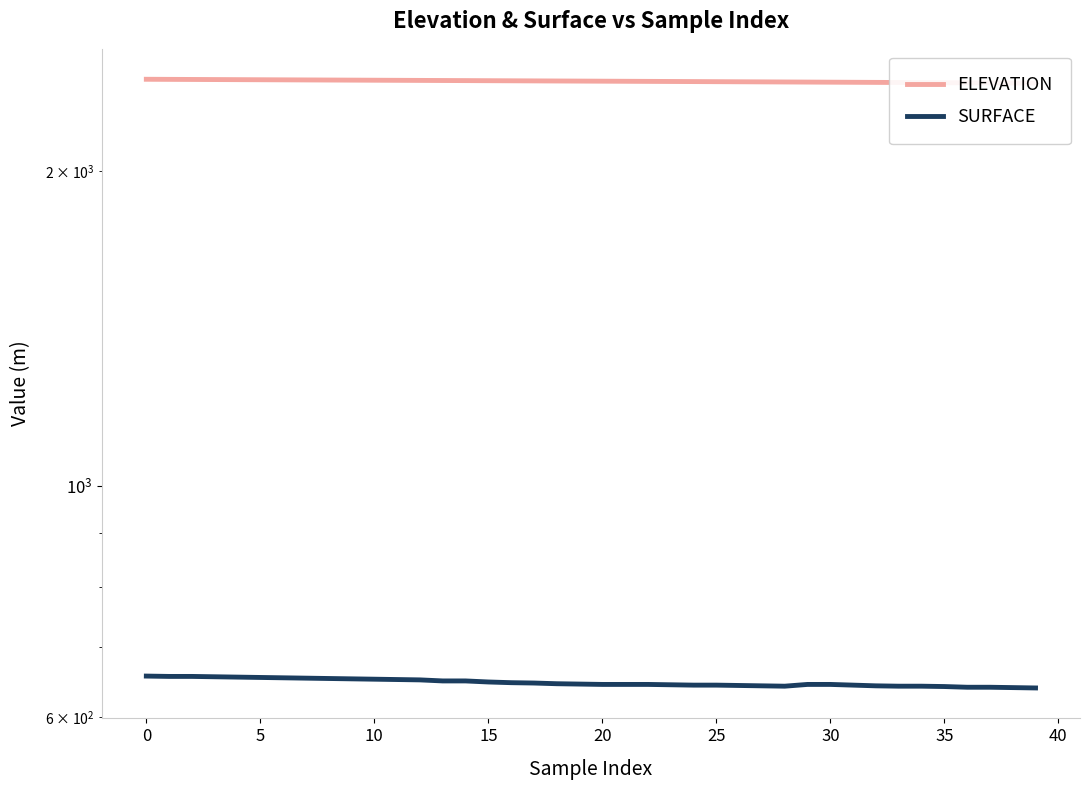

How many data points in SURFACE are less than 645?

20